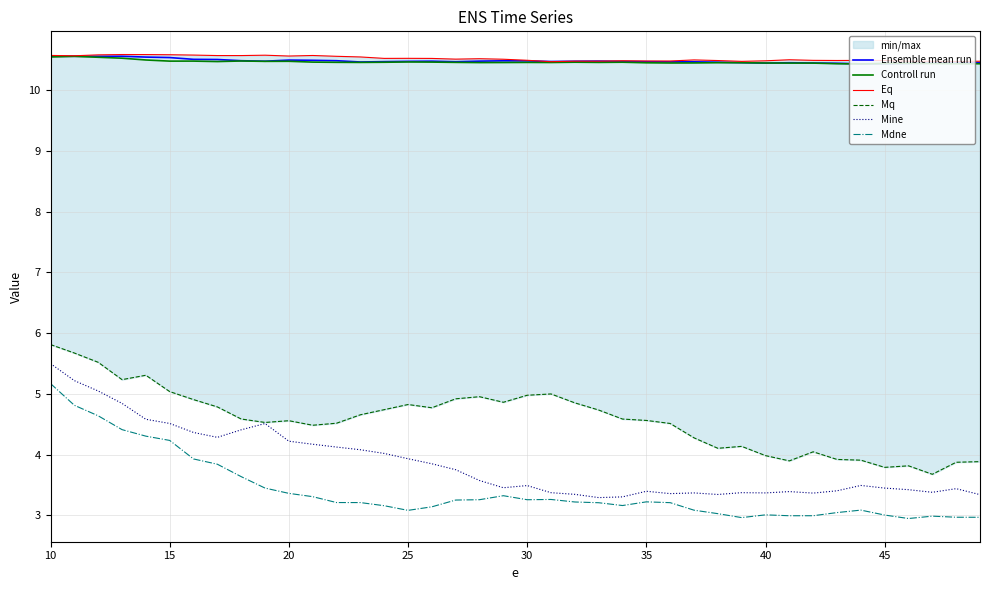

True or false: Controll run and Mine cross at least once.

False